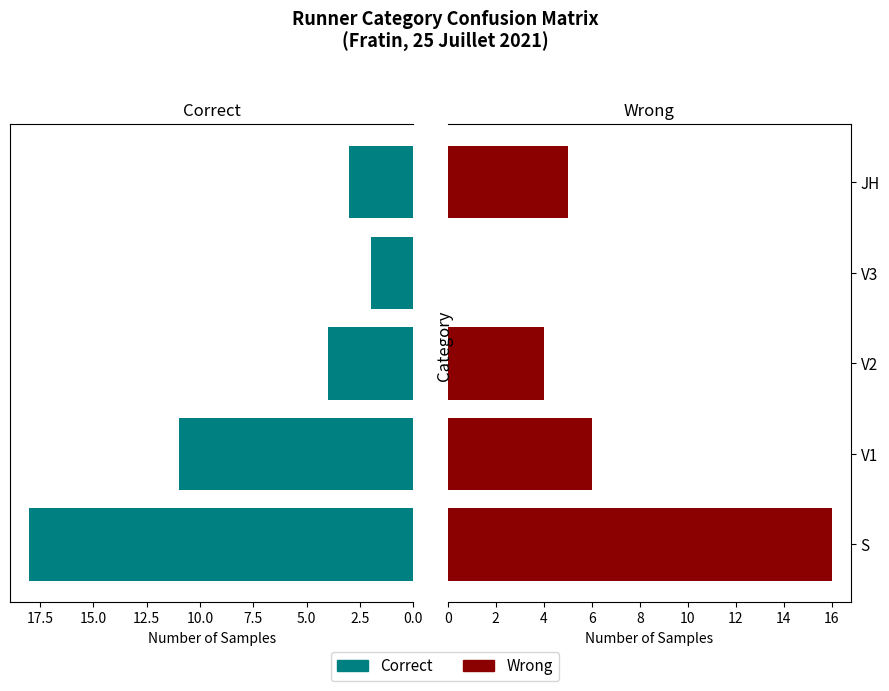

How many data points does each series have?

5